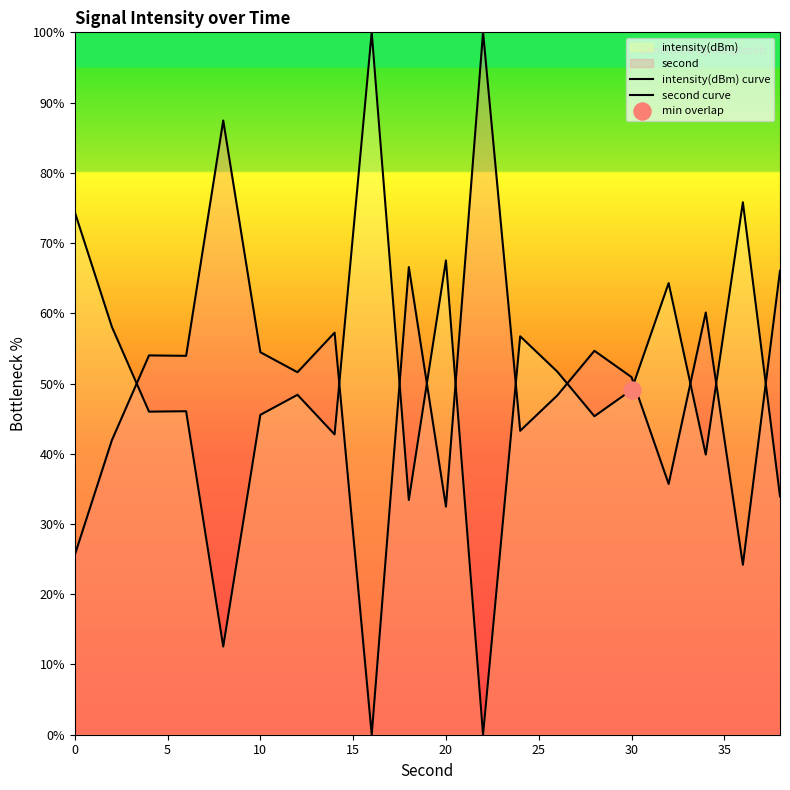

Is the value of intensity(dBm) curve at 11 greater than the value of second curve at 11?

No